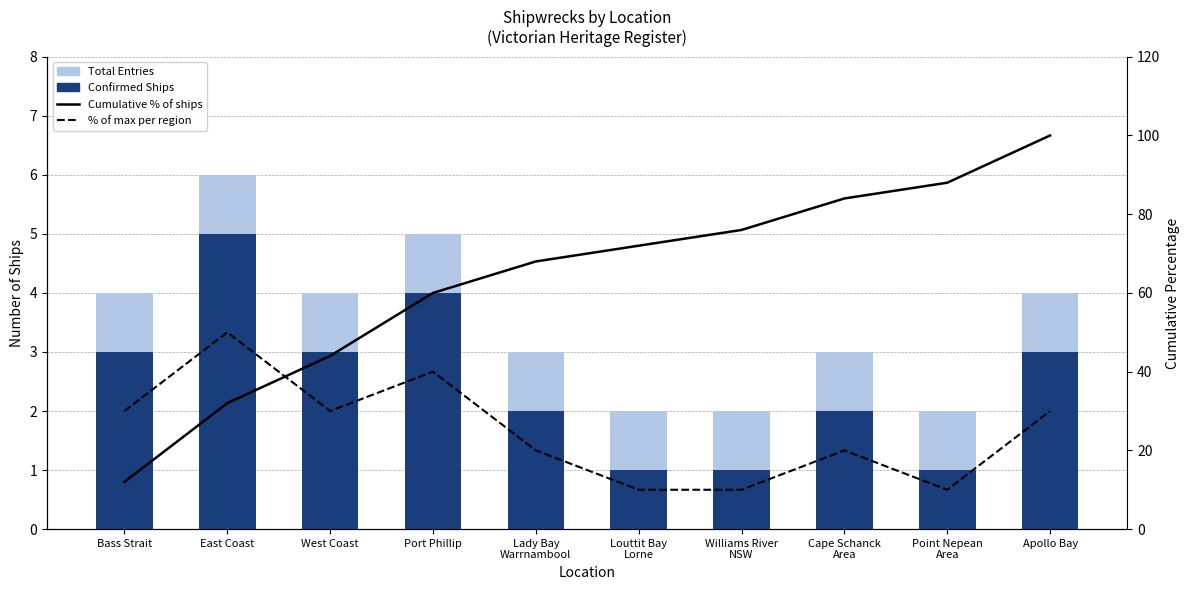

At how many categories does at least one series exceed 21?

10